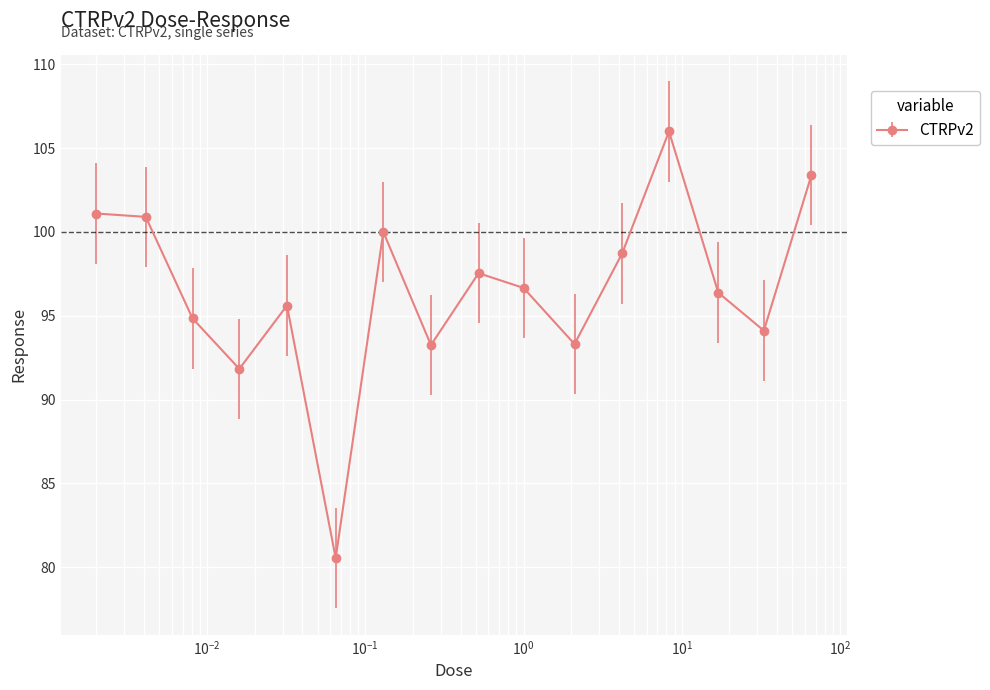

What is the minimum value shown in the chart?

80.5